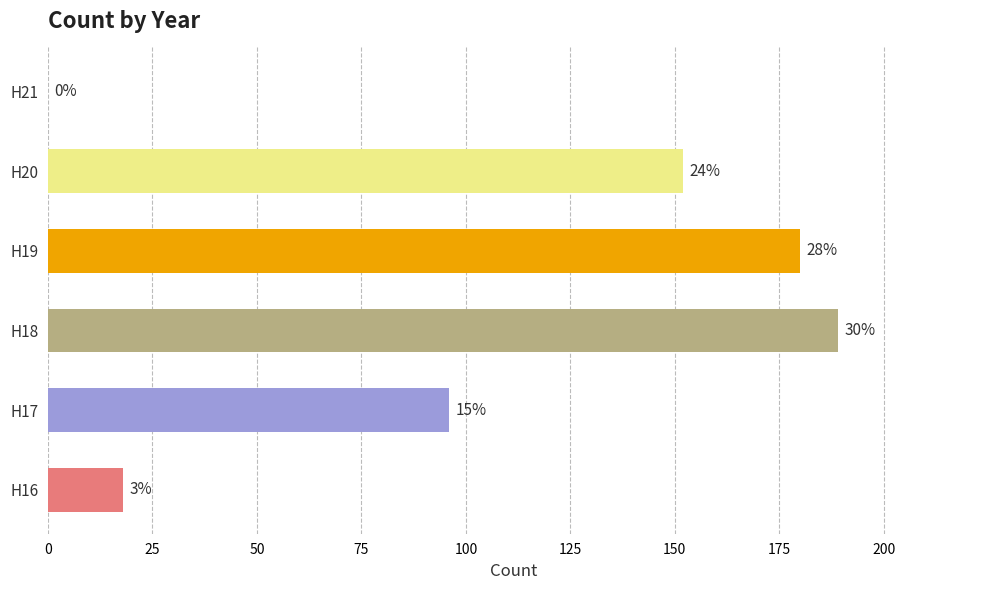

What is the difference between the maximum and minimum values?

189